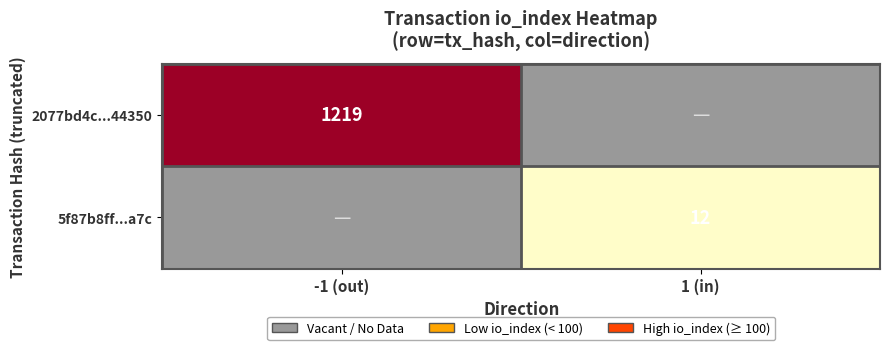

True or false: 2077bd4c...44350 has a value of 563 at -1 (out).

False